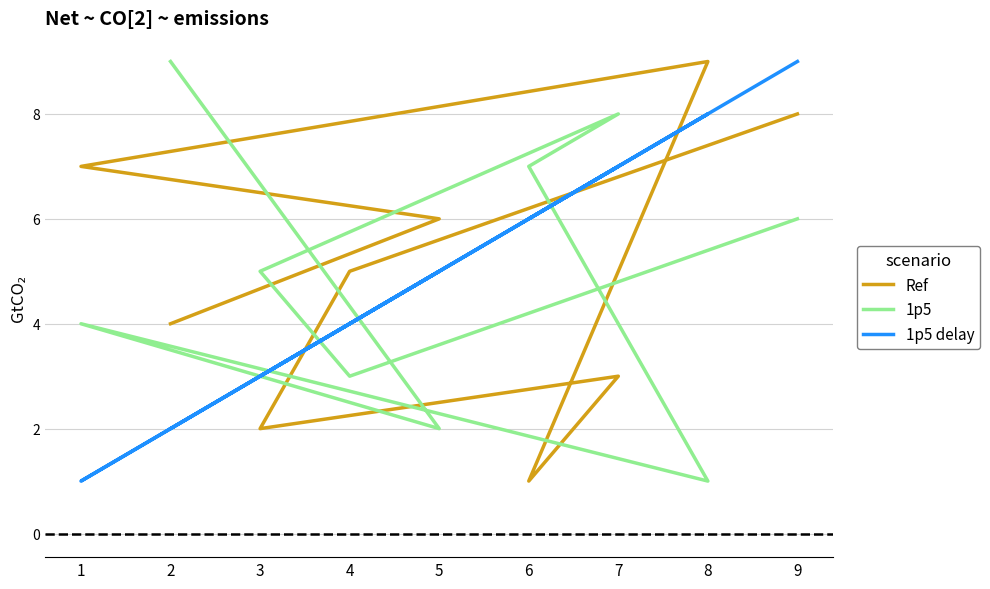

True or false: 1p5 and 1p5 delay cross at least once.

True